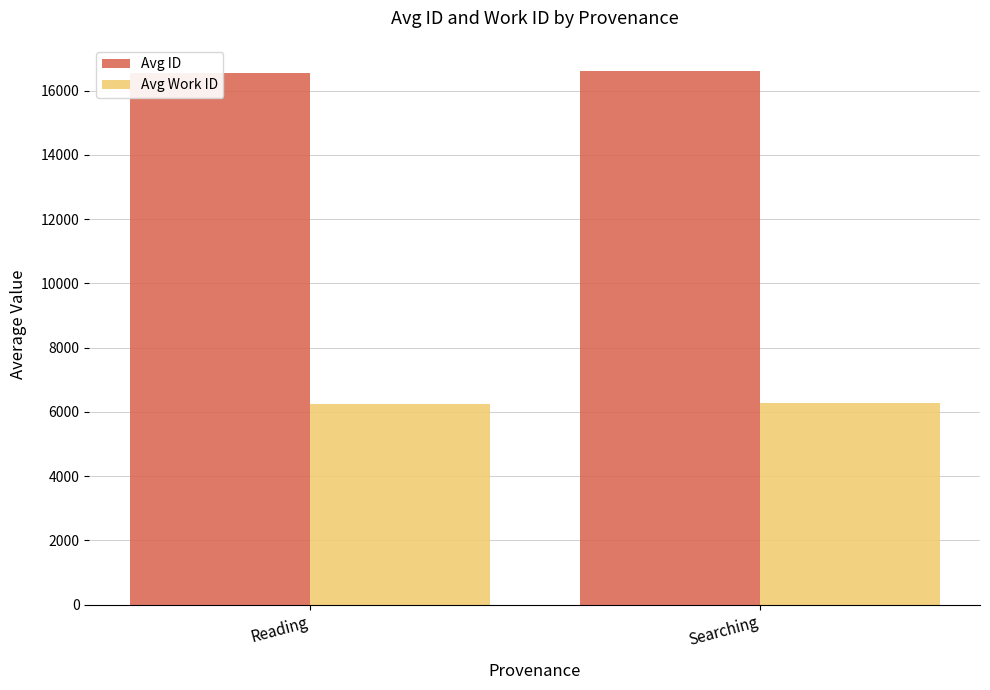

The value of Avg ID at Reading is 16534.8. True or false?

True